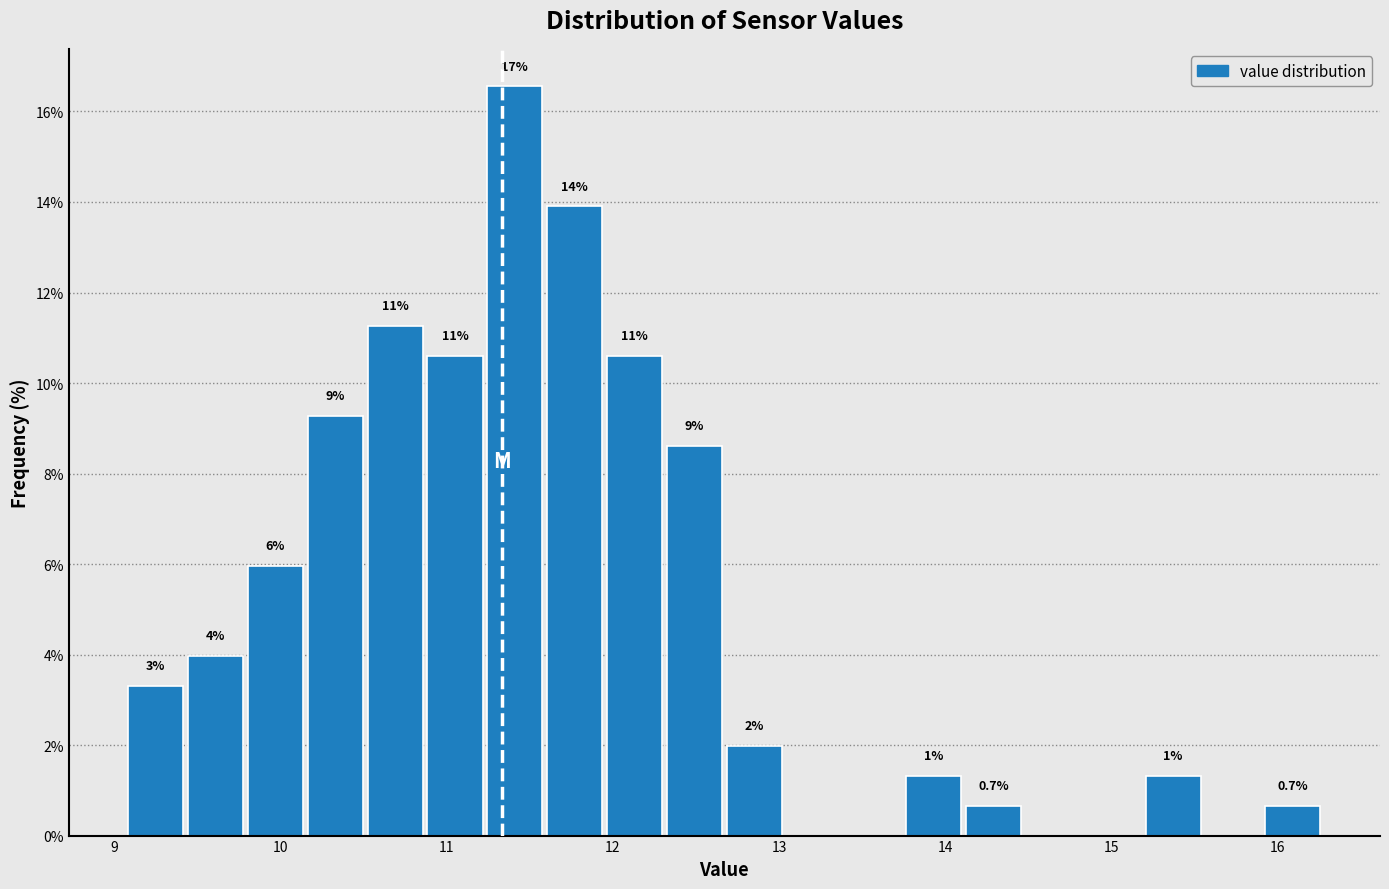

Around what value on the x-axis is the tallest bar? Give the approximate position of its centre, as read against the axis.

11.4